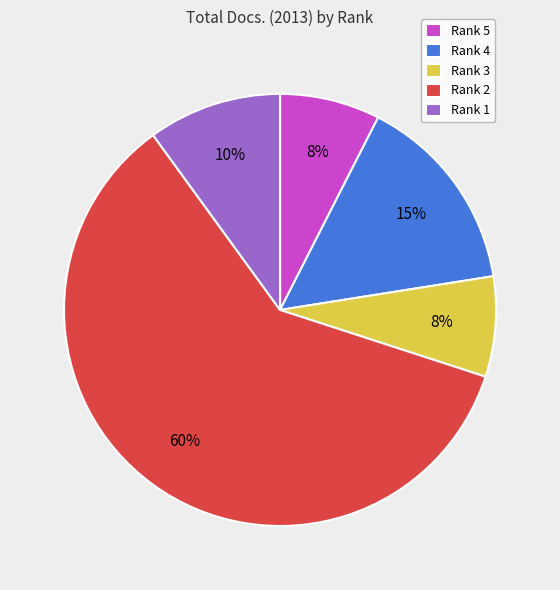

True or false: Rank 5 accounts for 8% of the total.

True